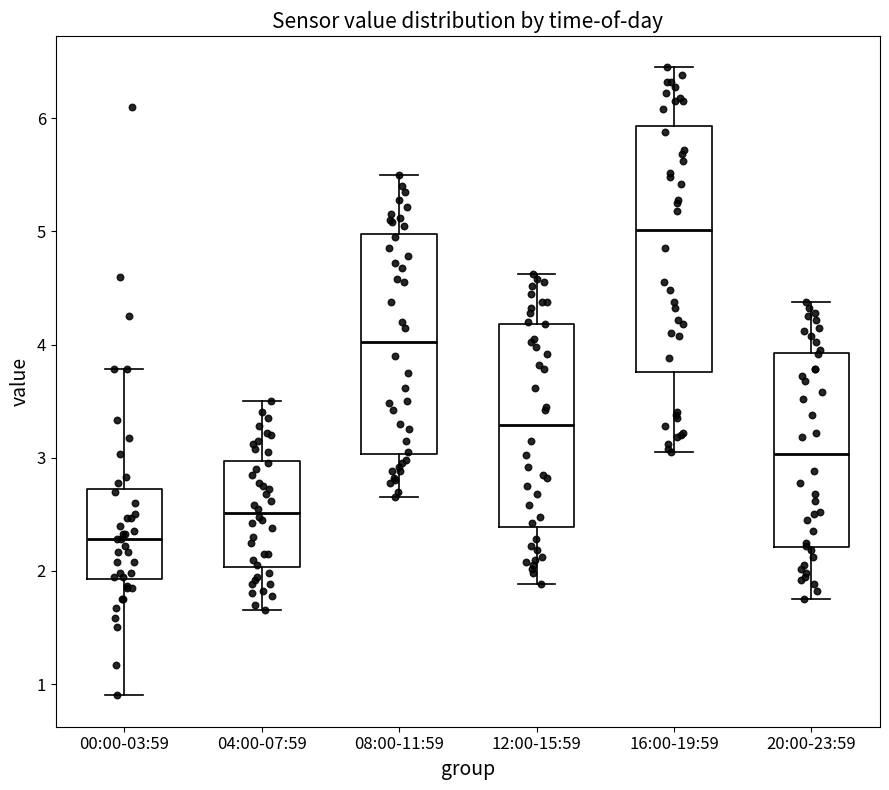

Reading left to right, read every box against the y-axis: the position of its median line, the range the box covers, and the ends of its whiskers. The values are not printed on the chart, so give them approximately, as read against the axis.

00:00-03:59: median 2.3, box 1.9 to 2.7, whiskers 0.9 to 3.8
04:00-07:59: median 2.5, box 2.0 to 3.0, whiskers 1.7 to 3.5
08:00-11:59: median 4.0, box 3.0 to 5.0, whiskers 2.7 to 5.5
12:00-15:59: median 3.3, box 2.4 to 4.2, whiskers 1.9 to 4.6
16:00-19:59: median 5.0, box 3.8 to 5.9, whiskers 3.1 to 6.5
20:00-23:59: median 3.0, box 2.2 to 3.9, whiskers 1.8 to 4.4